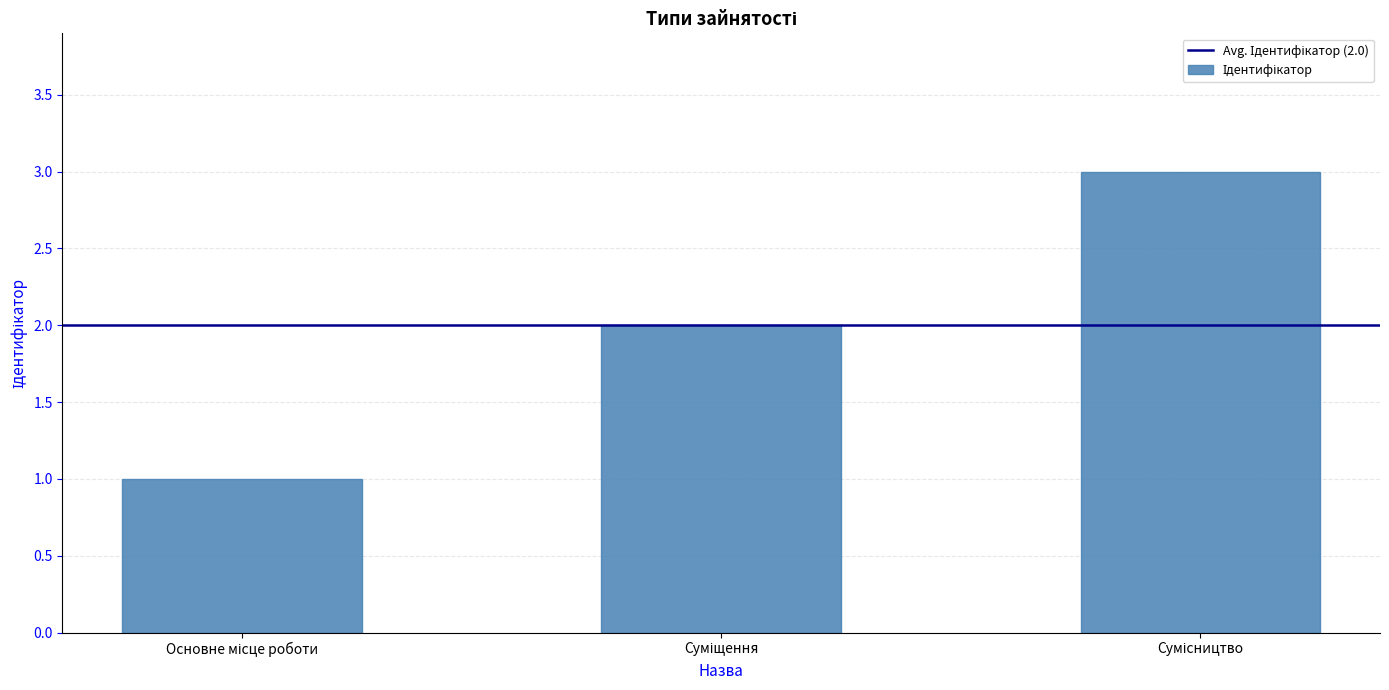

Reading left to right, transcribe all the data shown in this chart.

1	2	3